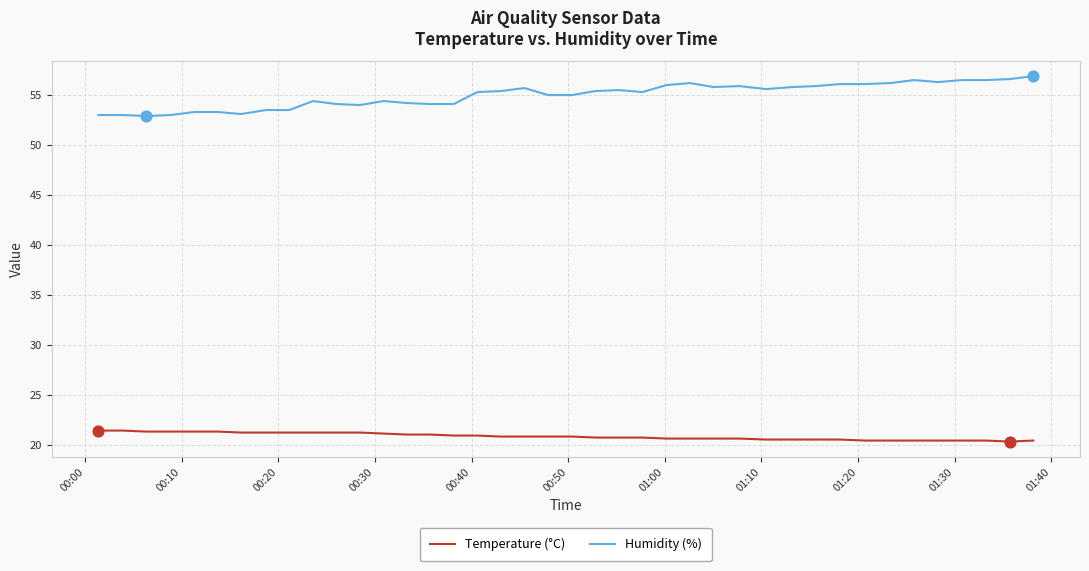

Which series has the largest total across all categories?

Humidity (%)